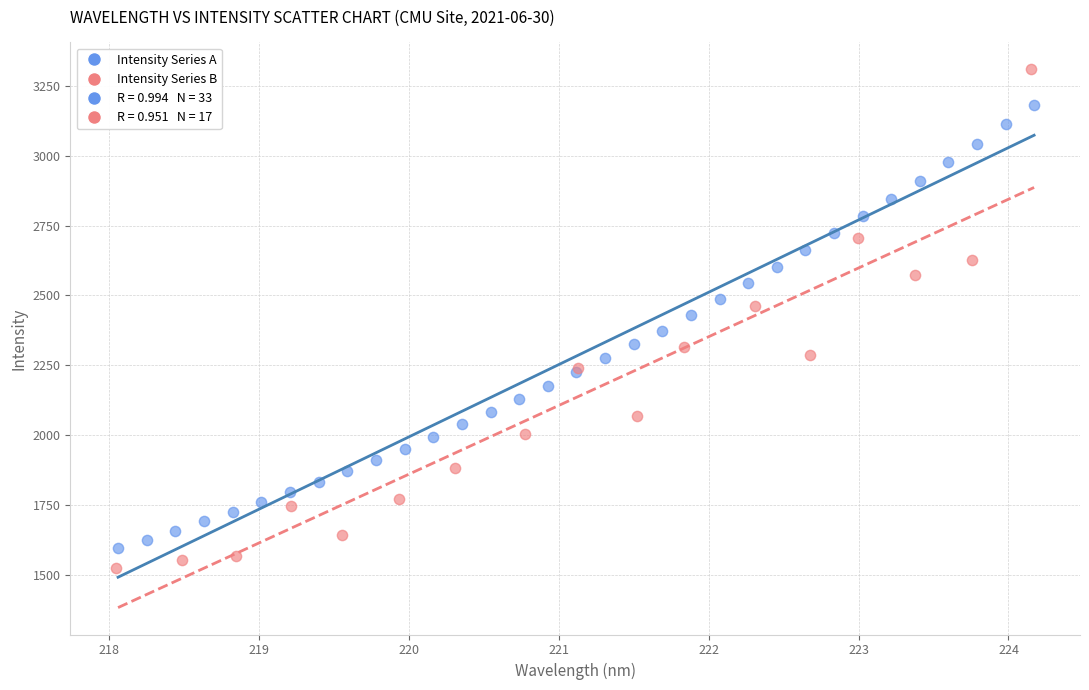

Which series has the largest Y range (max minus min)?

Intensity Series B